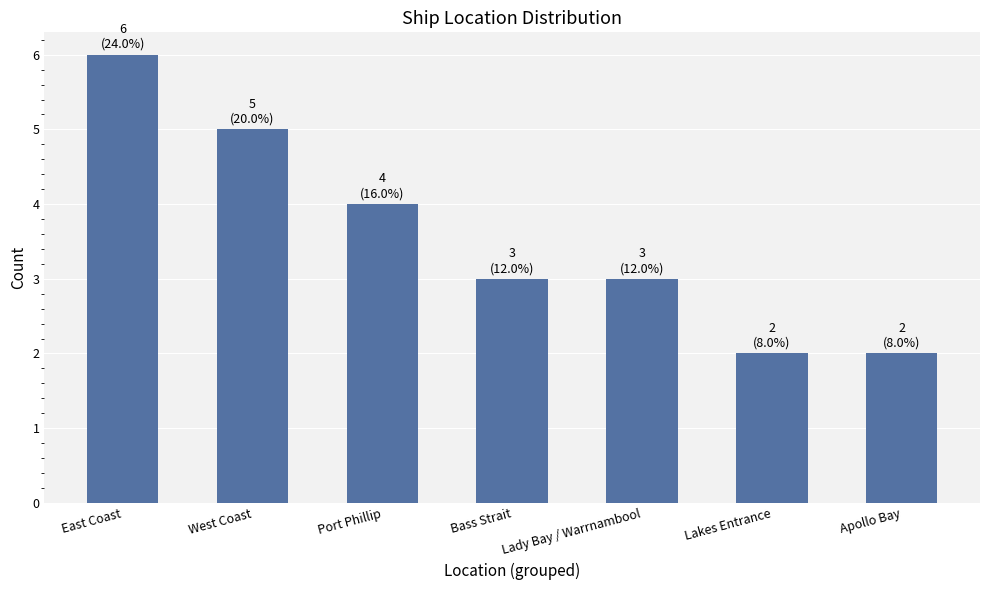

What is the change in value from West Coast to Lakes Entrance?

-3